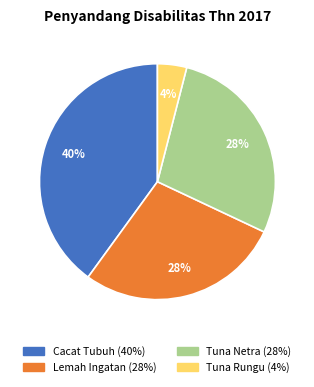

To the nearest percent, what percentage of the pie is Cacat Tubuh?

40%